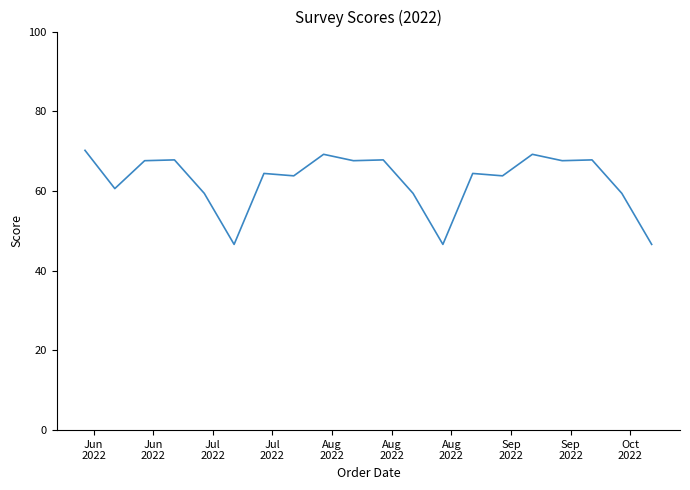

What is the greatest value displayed?

70.2